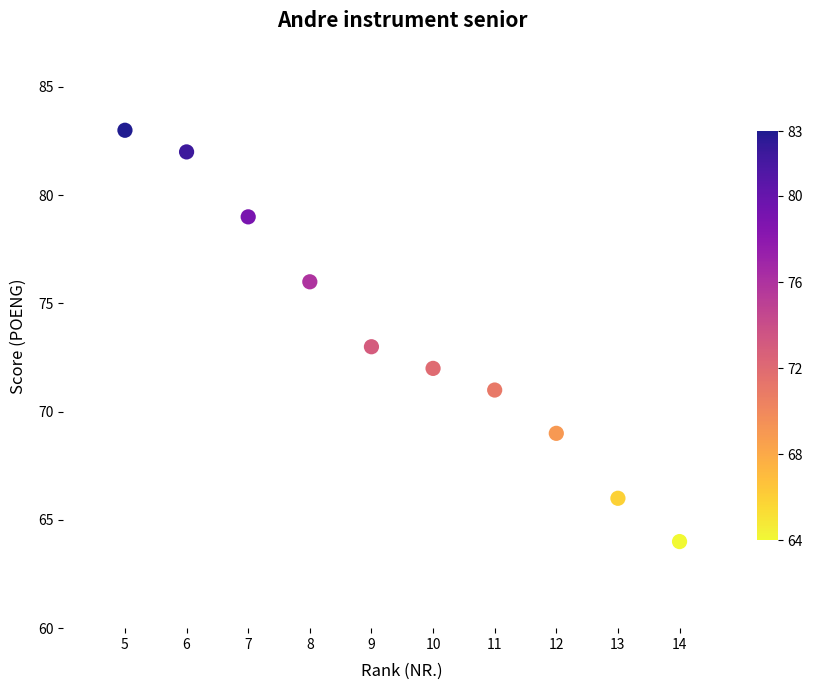

What is the average X value?

10